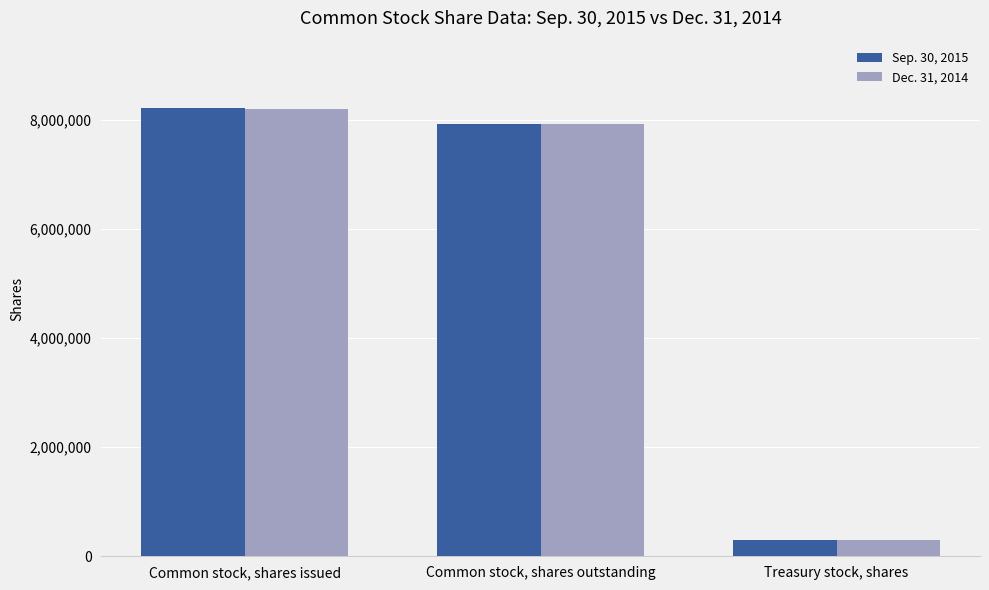

Rank the series by their maximum value, from lowest to highest.

Dec. 31, 2014, Sep. 30, 2015